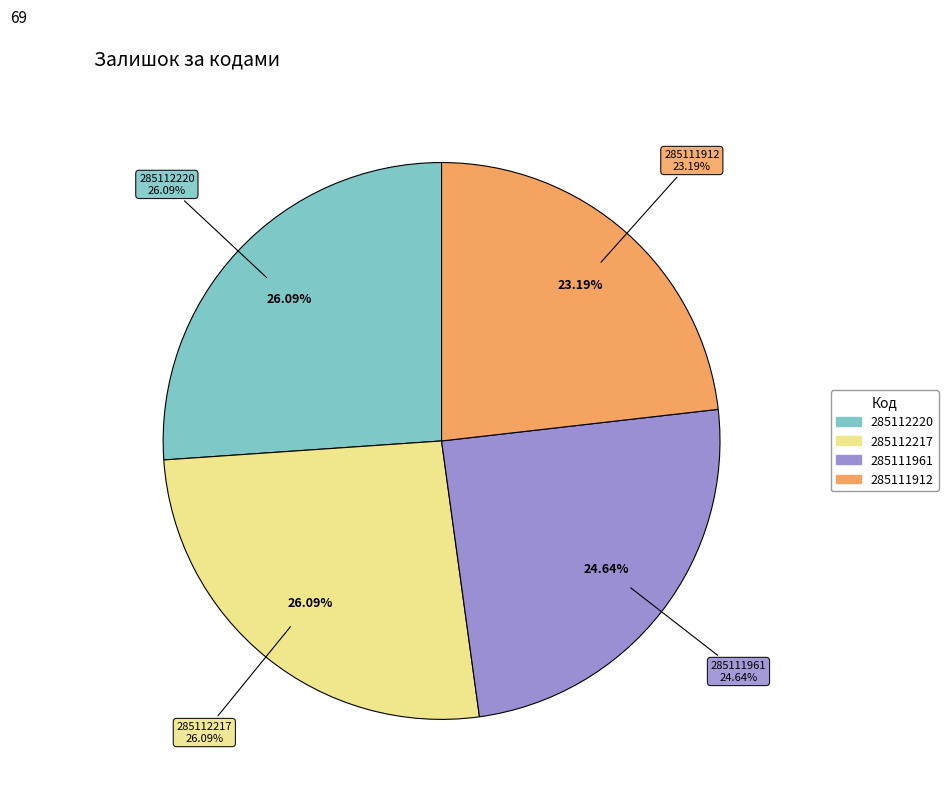

Which slice is the largest?

285112220